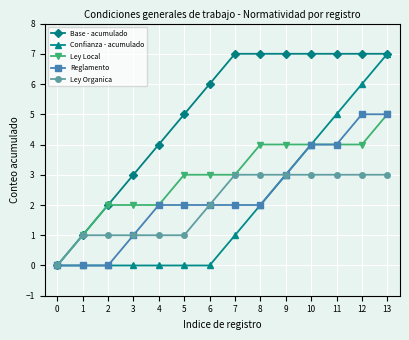

What is the sum of all Base - acumulado values?

70